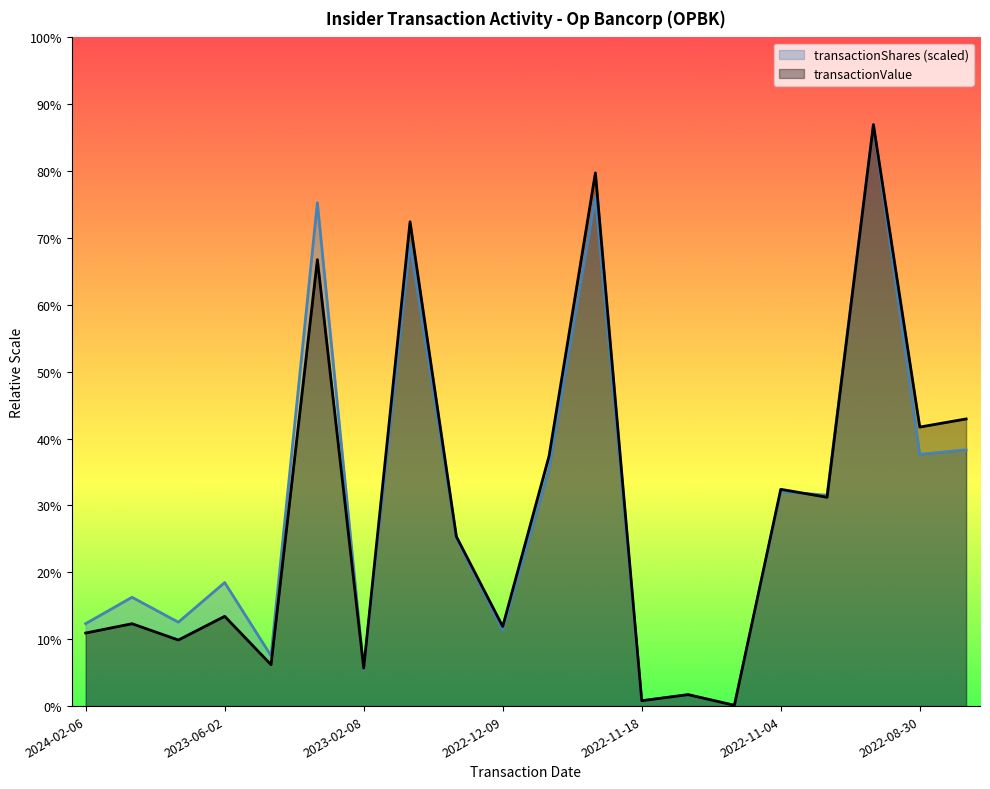

Which series has the widest spread of values?

transactionValue